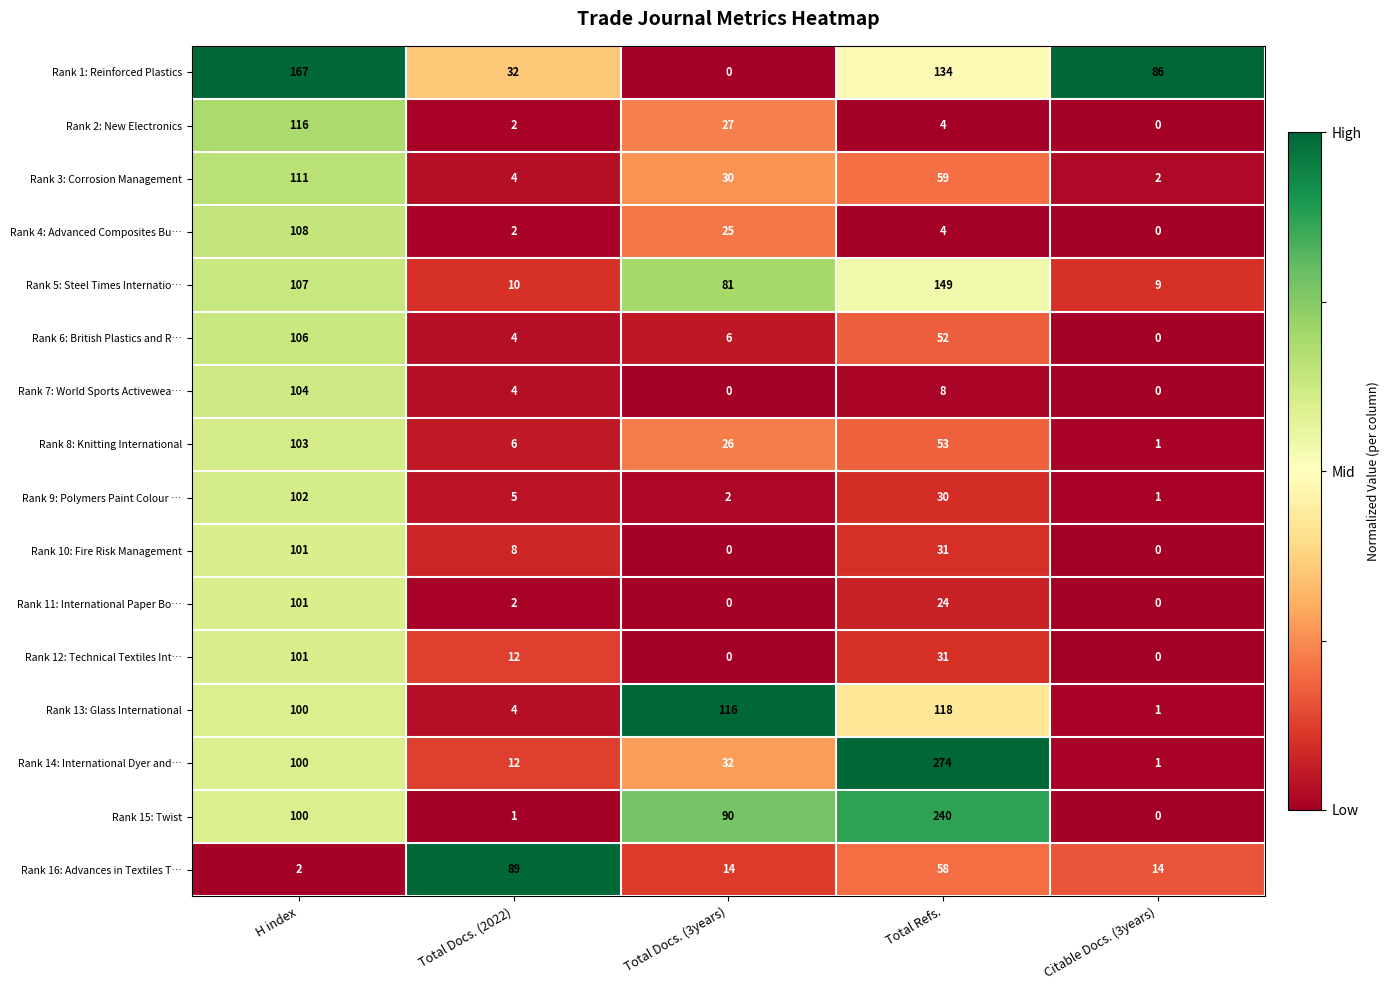

What is the total value across all series at H index?

1629